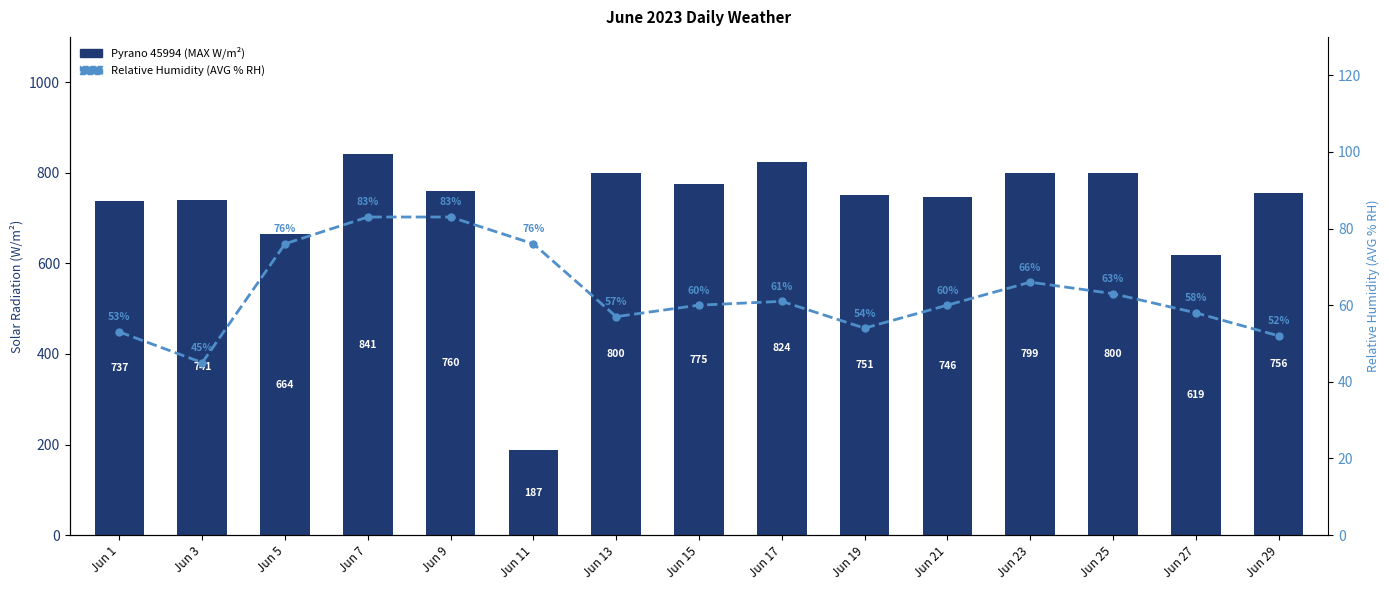

How many groups of bars are there?

15